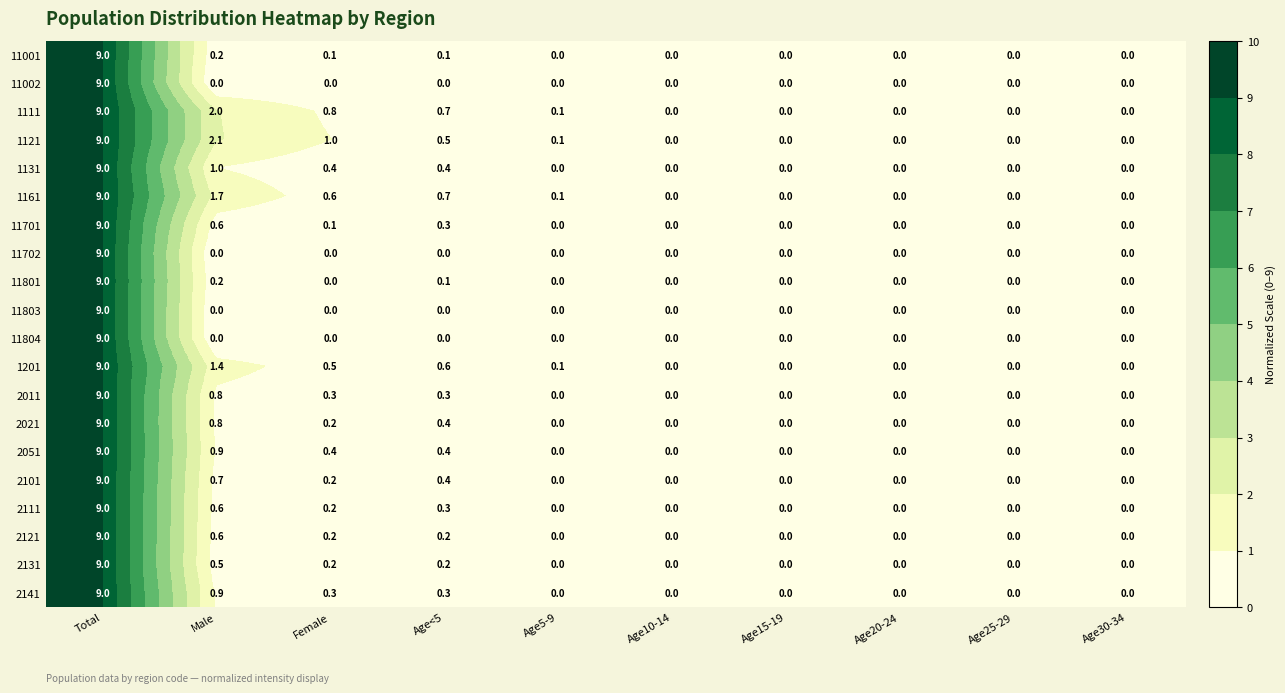

At which label is 11701 closest to 4?

Male